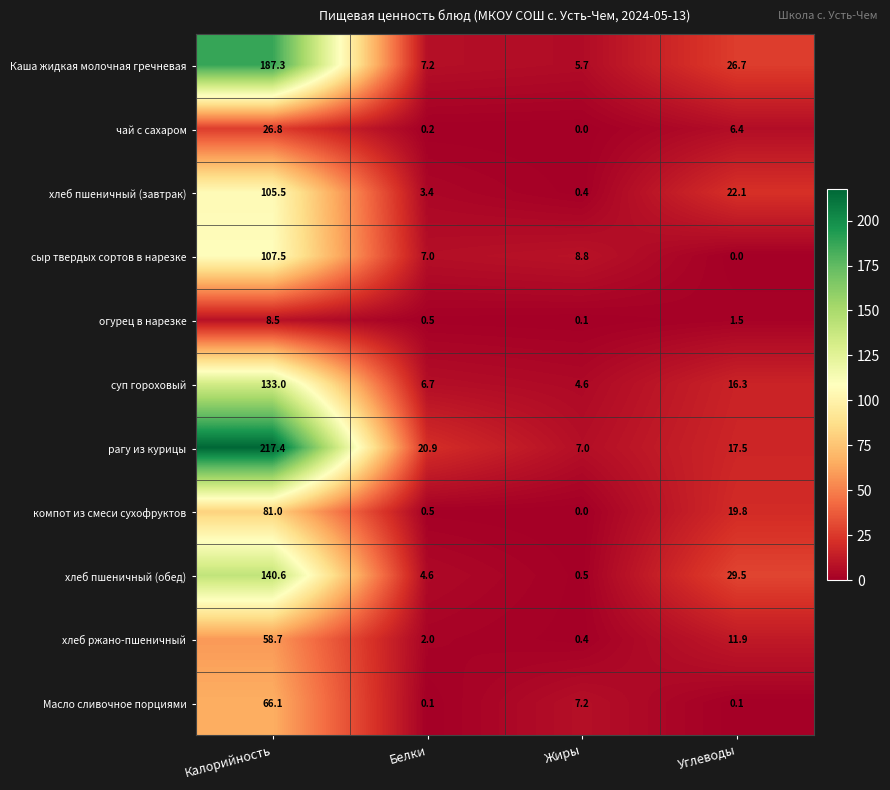

What is the sum of the суп гороховый values at Белки and Жиры?

11.3